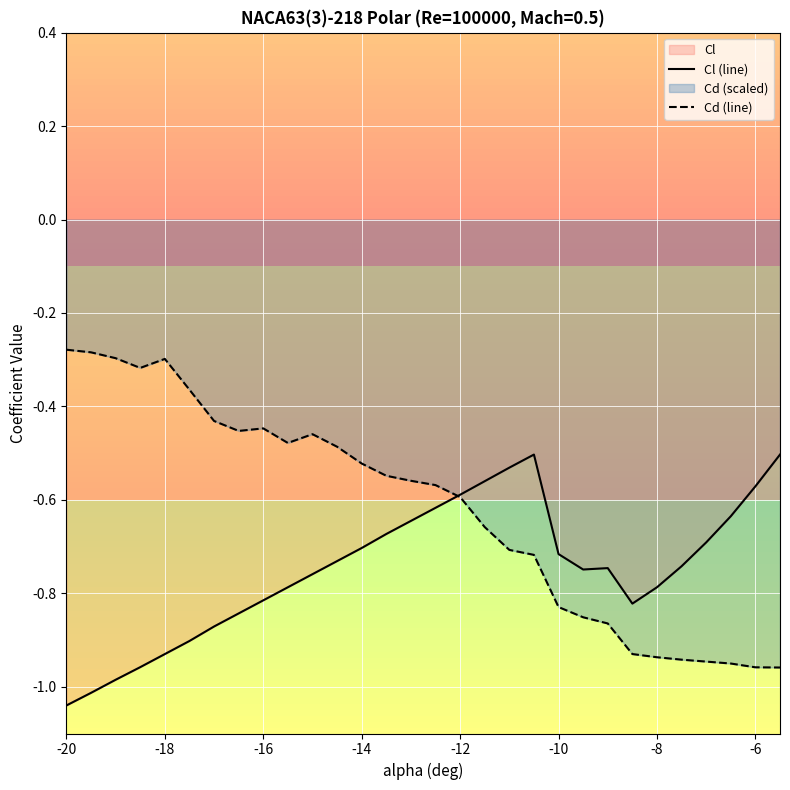

True or false: Cl (line) and Cd (line) intersect in this chart.

True